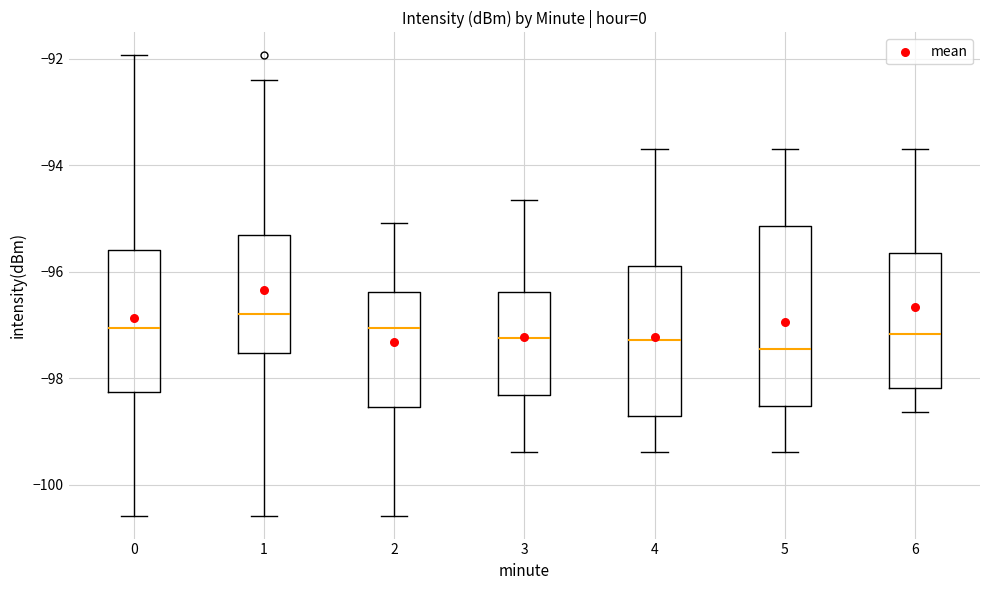

Which box has the highest median line?

1